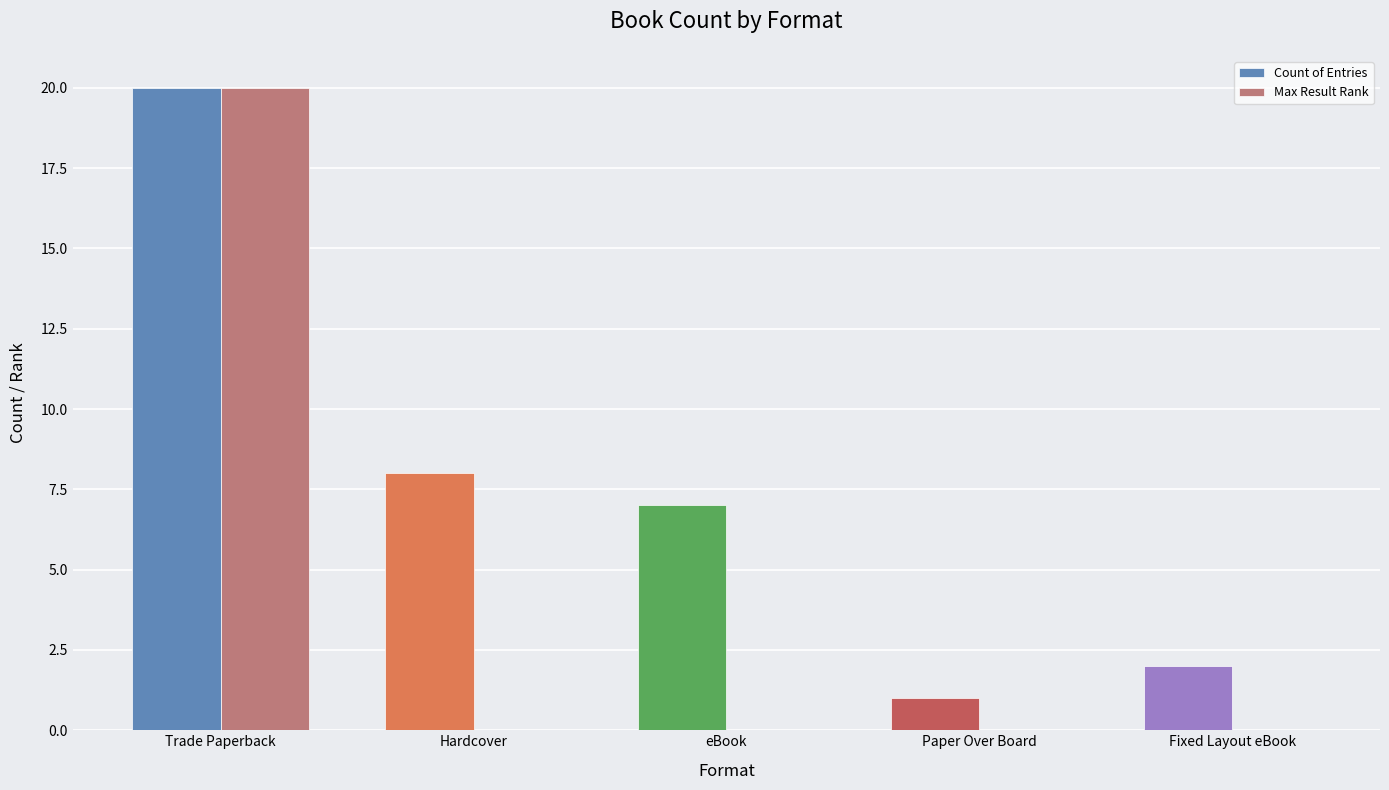

How many data points does each series have?

5